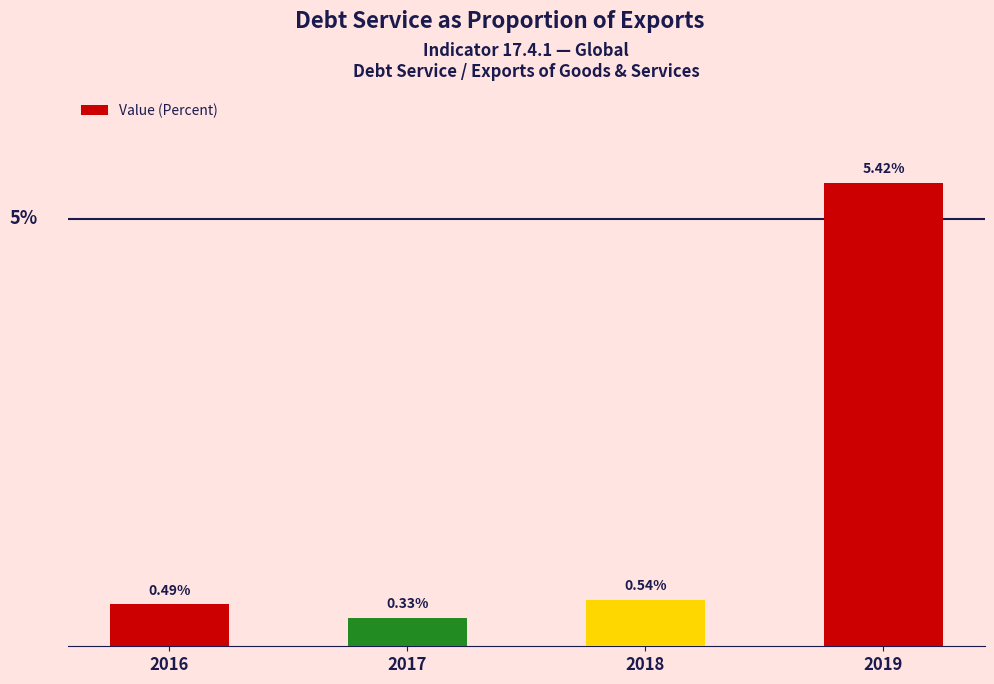

Is it true that the value at 2019 is 0.0?

False